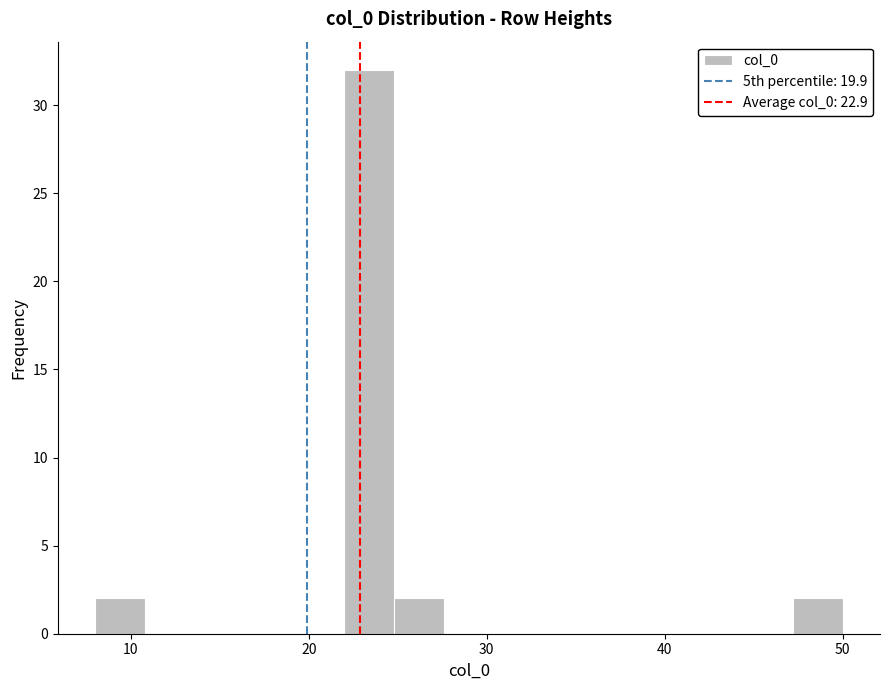

Read against the x-axis, roughly where is the centre of the tallest bar?

23